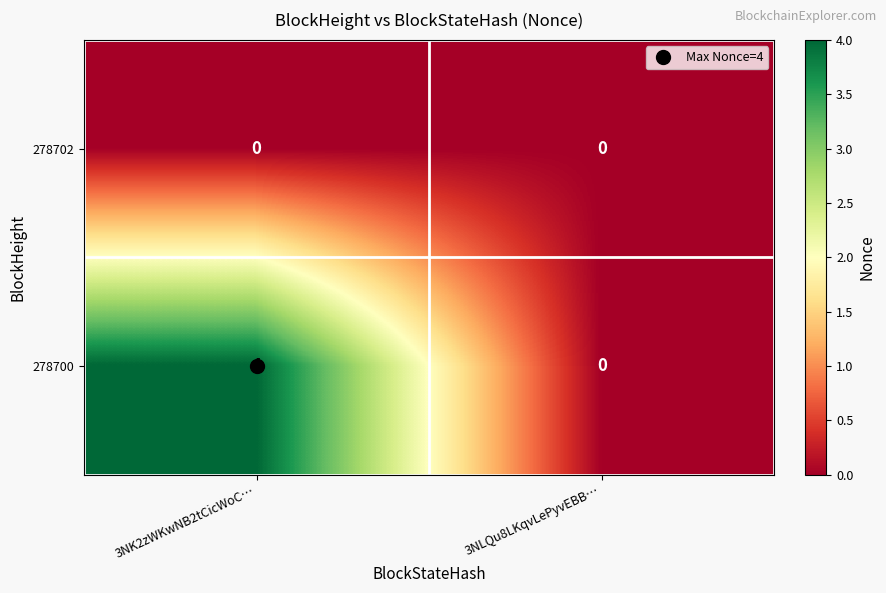

Which series has the largest total across all categories?

278700